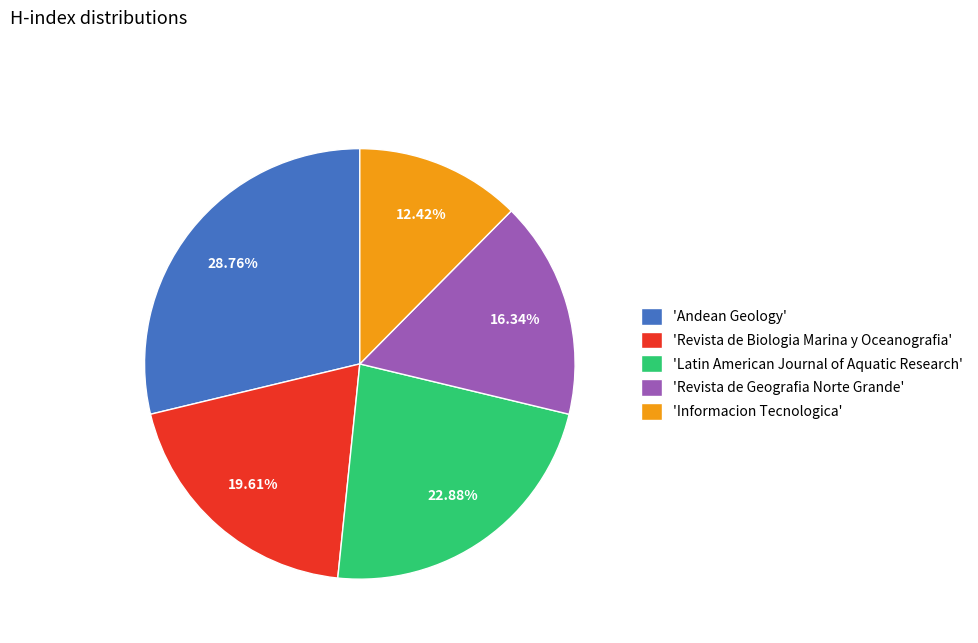

Between 'Latin American Journal of Aquatic Research' and 'Revista de Biologia Marina y Oceanografia', which is larger?

'Latin American Journal of Aquatic Research'